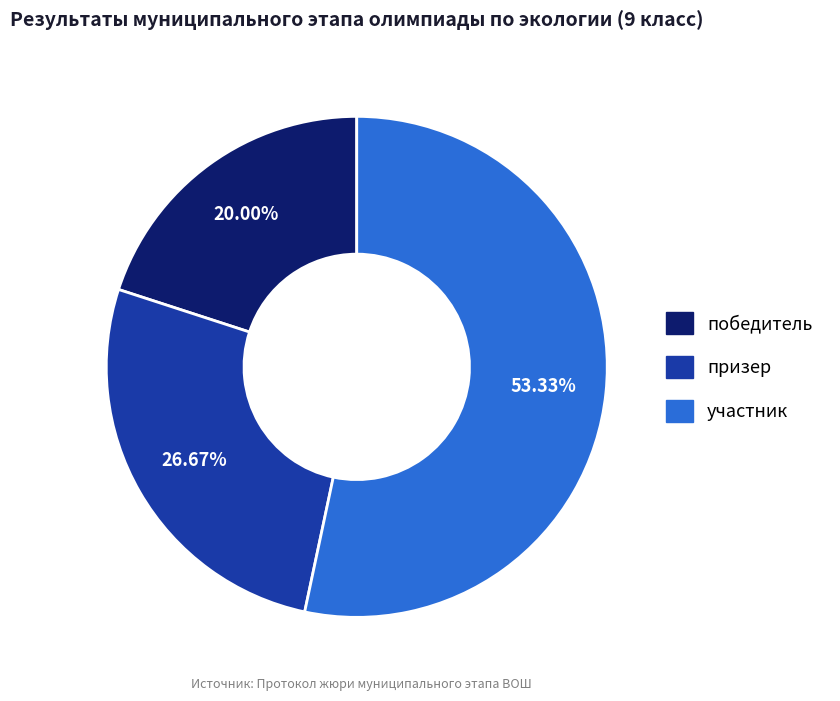

Rank the categories by value from highest to lowest.

участник, призер, победитель